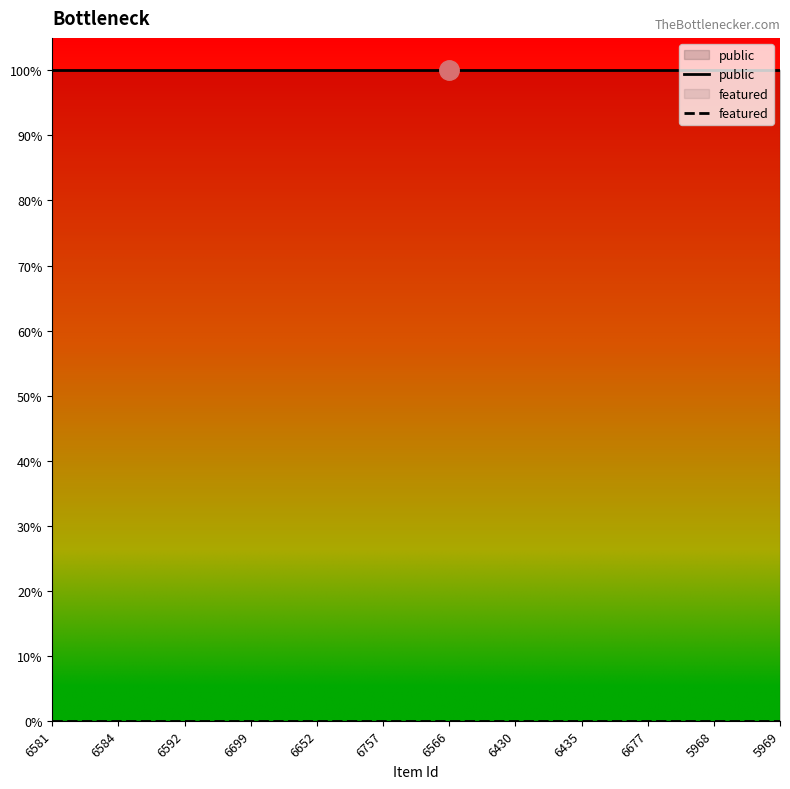

Does the chart have visible grid lines?

No